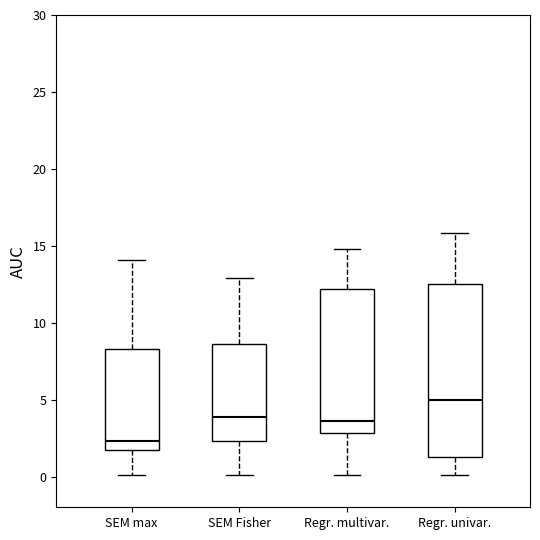

Reading left to right, read every box against the y-axis: the position of its median line, the range the box covers, and the ends of its whiskers. The values are not printed on the chart, so give them approximately, as read against the axis.

SEM max: median 2.5, box 1.5 to 8.5, whiskers 0.0 to 14.0
SEM Fisher: median 4.0, box 2.5 to 8.5, whiskers 0.0 to 13.0
Regr. multivar.: median 3.5, box 3.0 to 12.0, whiskers 0.0 to 15.0
Regr. univar.: median 5.0, box 1.5 to 12.5, whiskers 0.0 to 16.0